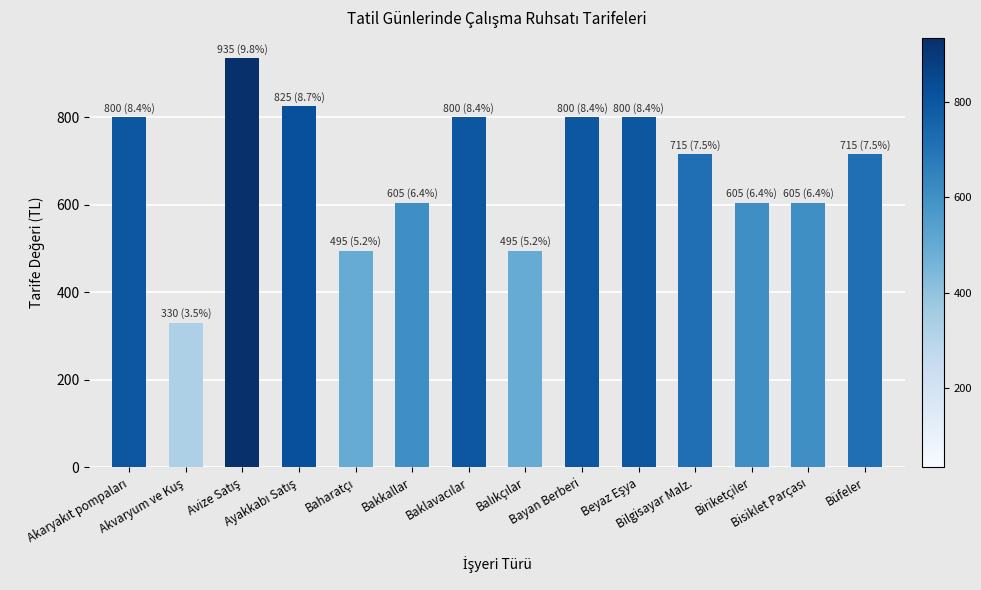

What is the value of the 1st bar from the left?

800.0